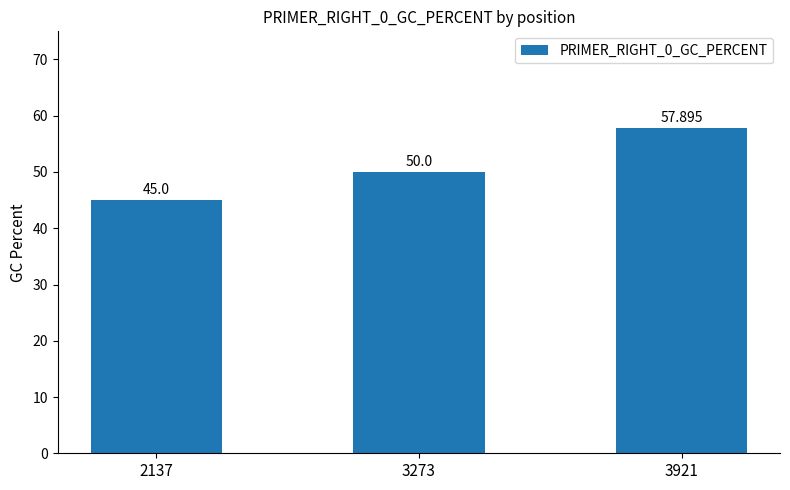

Read the value at 2137.

45.0